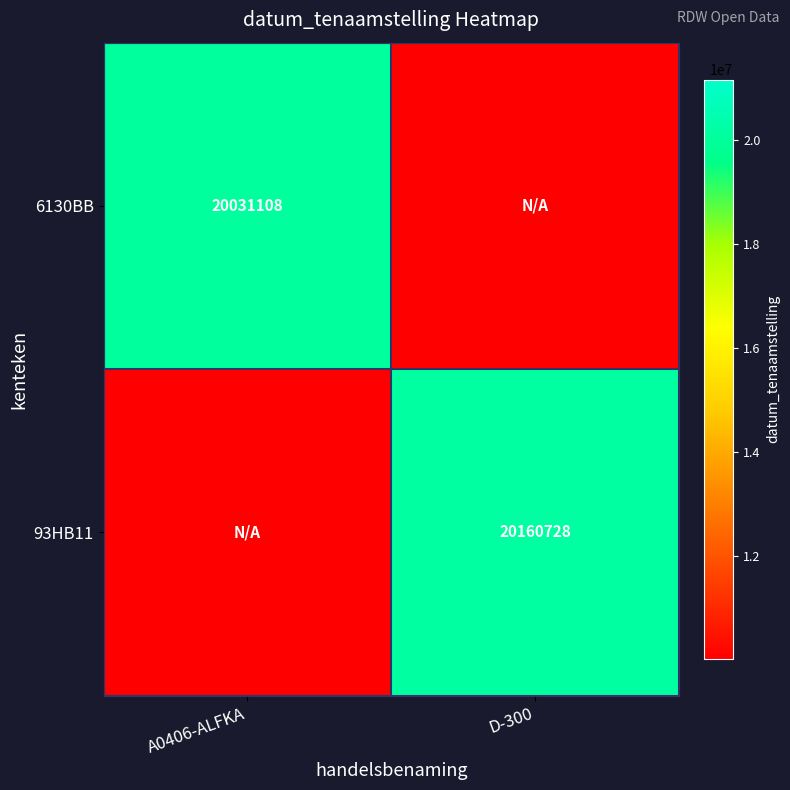

True or false: 93HB11 has a value of 29629649 at D-300.

False